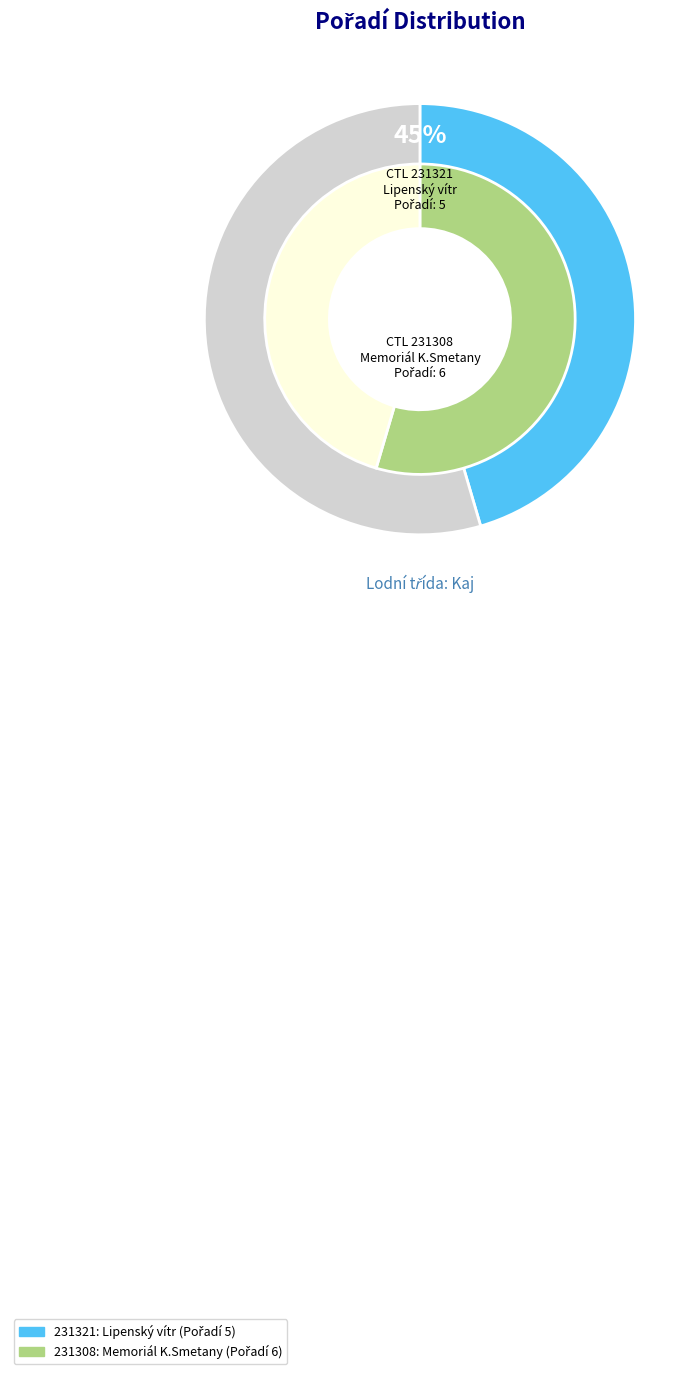

Between 231308 and 231321, which is larger?

231308